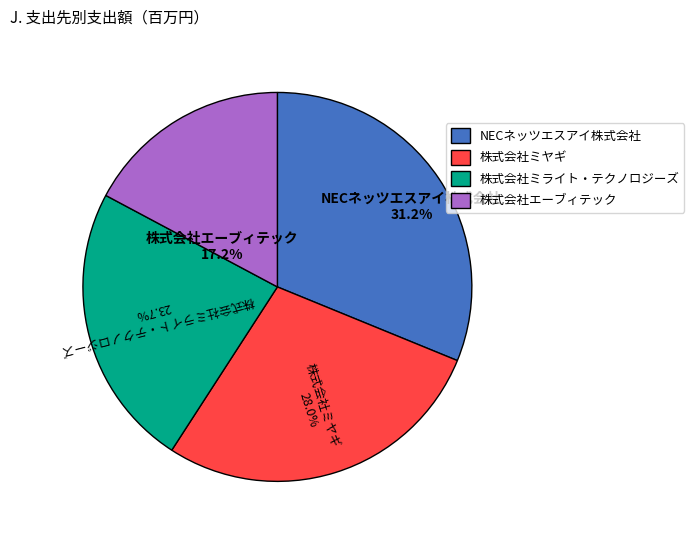

To the nearest percent, what is the difference between the largest and smallest slice percentages?

14%